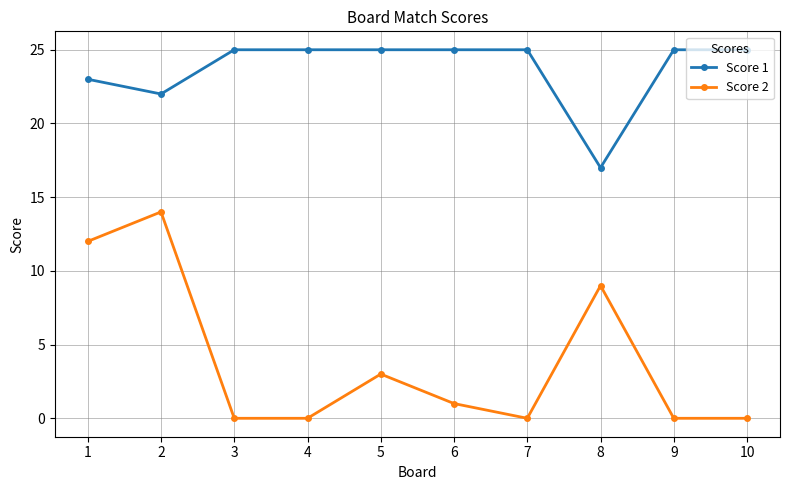

The value of Score 1 at 9 is 42. True or false?

False